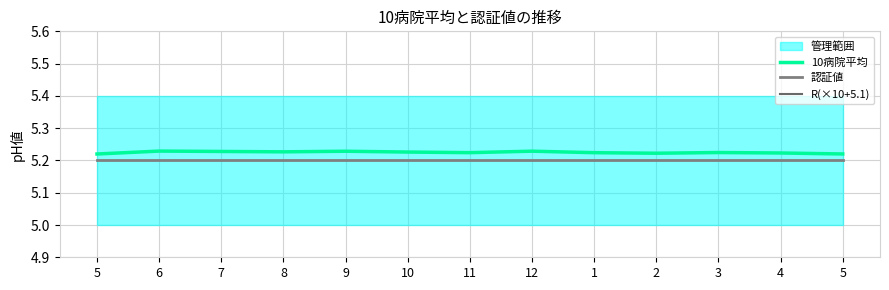

True or false: 認証値 and 10病院平均 intersect in this chart.

False